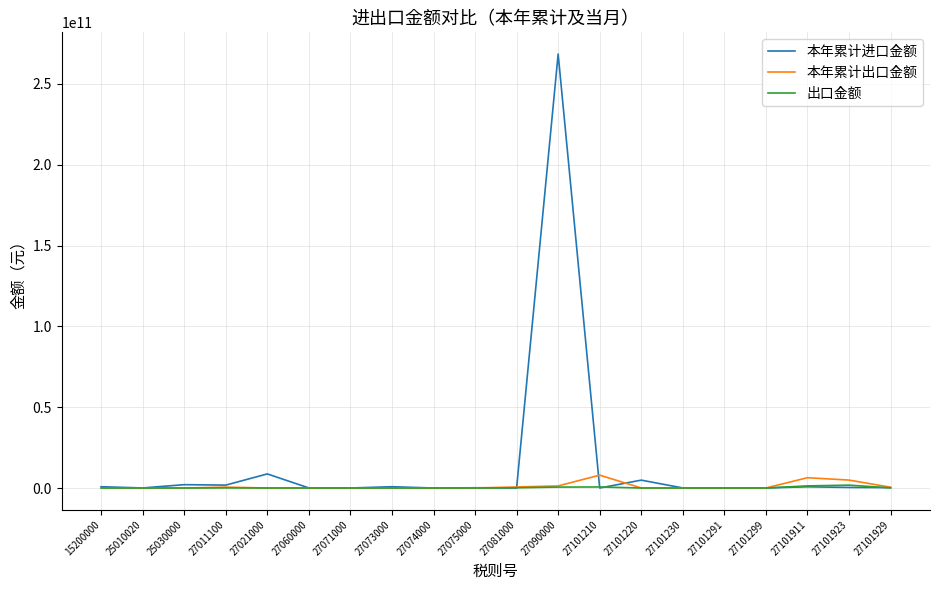

Which series has the widest spread of values?

本年累计进口金额